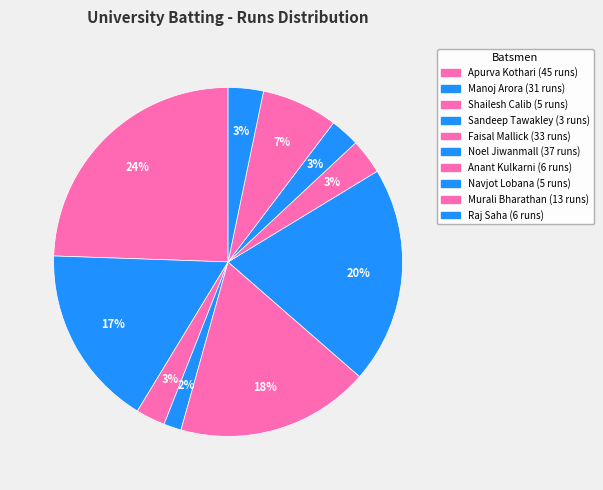

To the nearest percent, what portion does Navjot Lobana represent?

3%